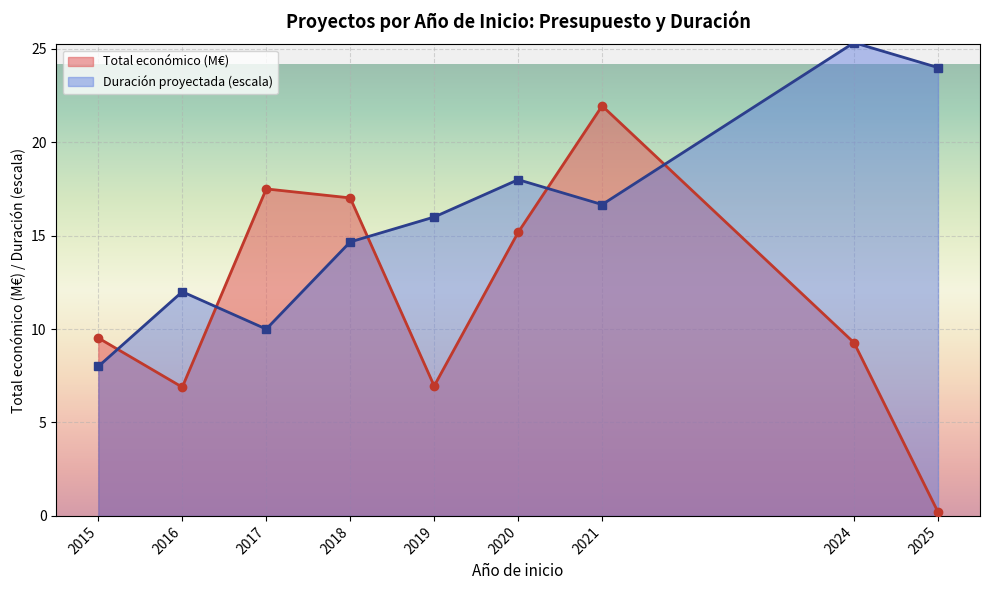

Between 2024 and 2018, which is larger?

2018